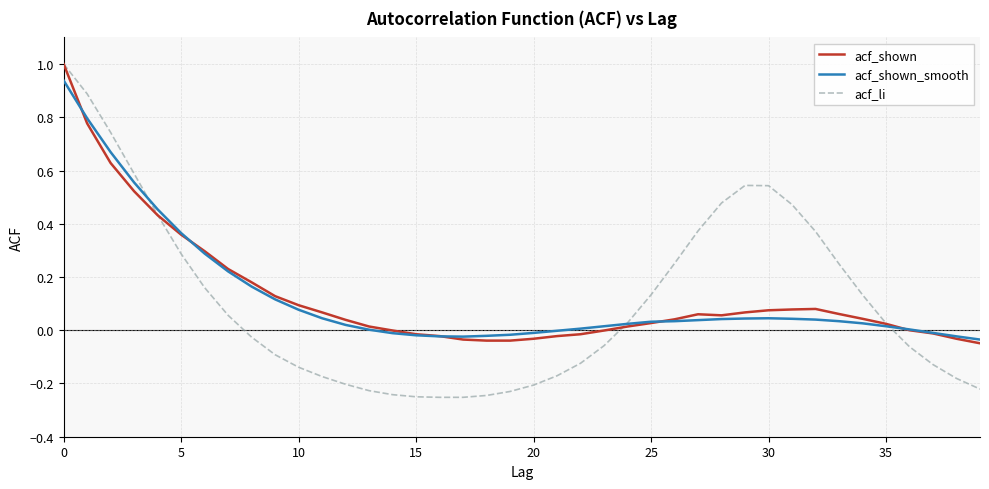

What is the maximum value for acf_li?

1.0